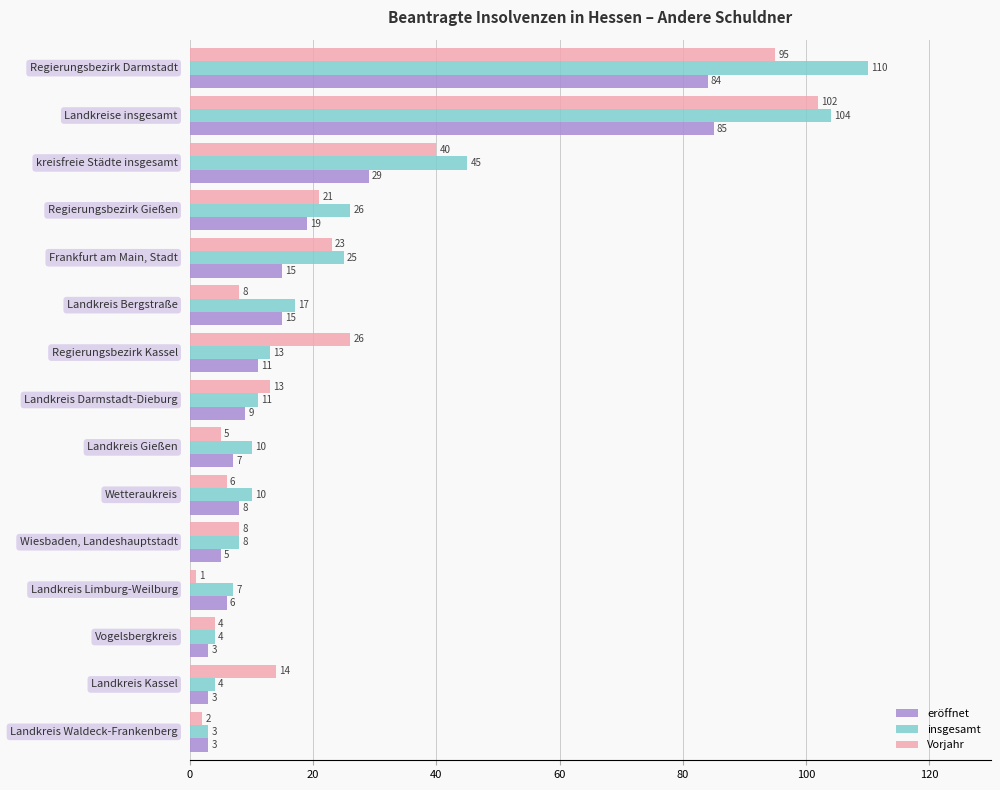

What is the minimum value for insgesamt?

3